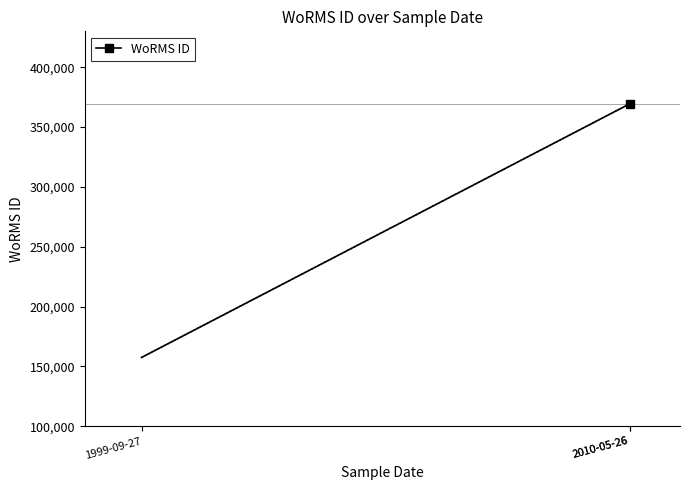

Rank the categories by value from highest to lowest.

2010-05-26, 2010-05-26, 1999-09-27